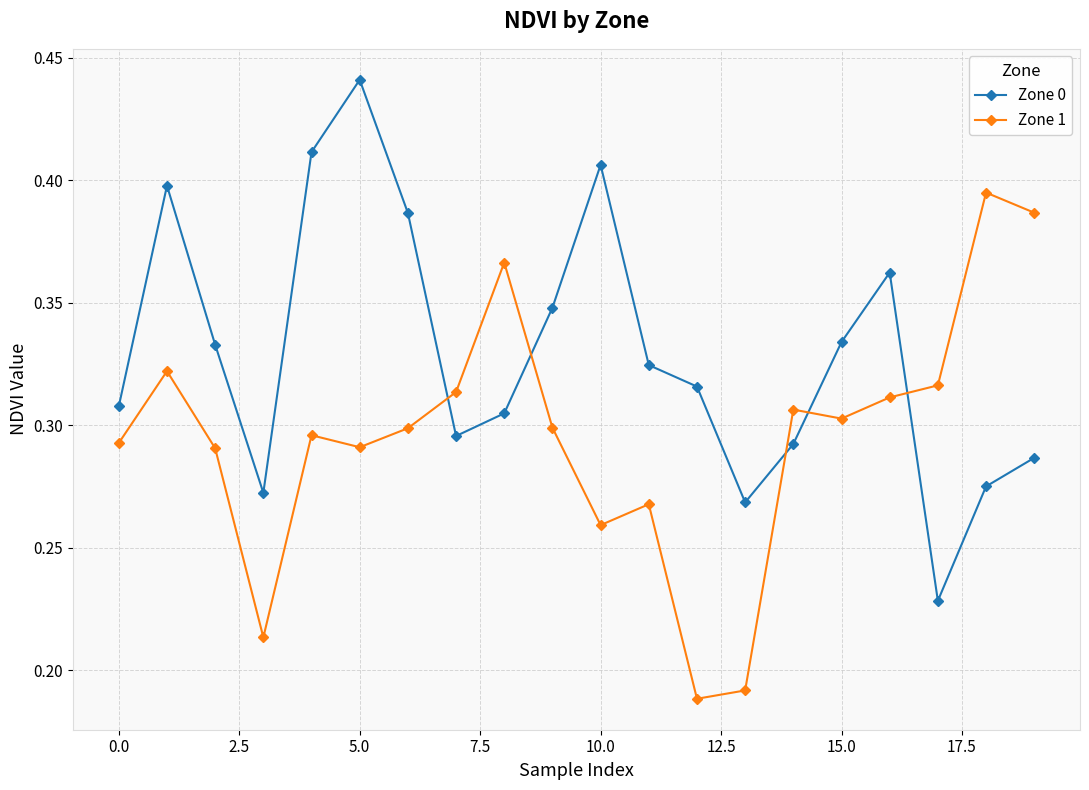

At how many categories does at least one series exceed 0?

20